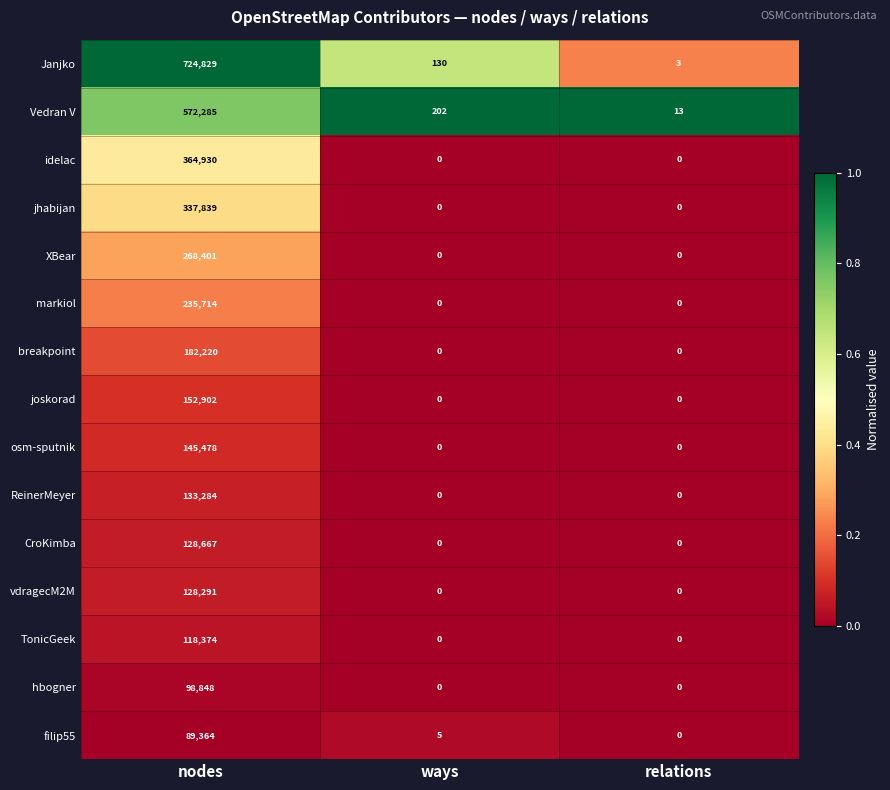

What is the spread (max minus min) of values at relations?

13